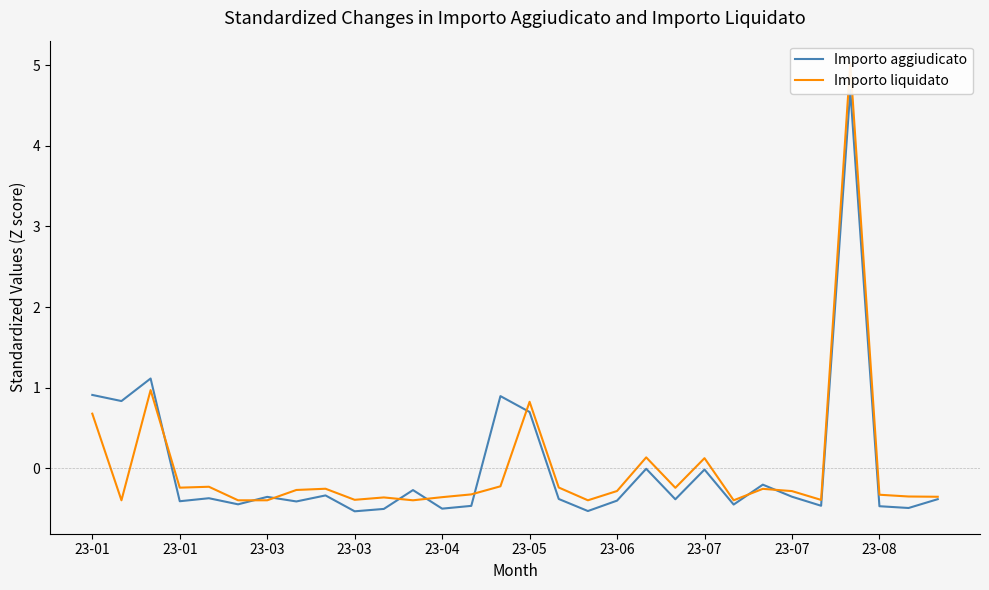

Count the number of categories in the chart.

30